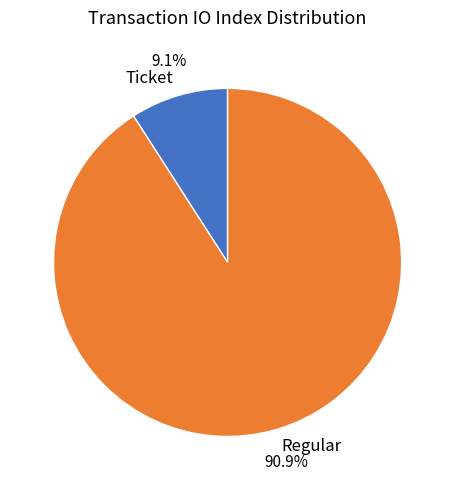

Which has a higher value, Regular or Ticket?

Regular